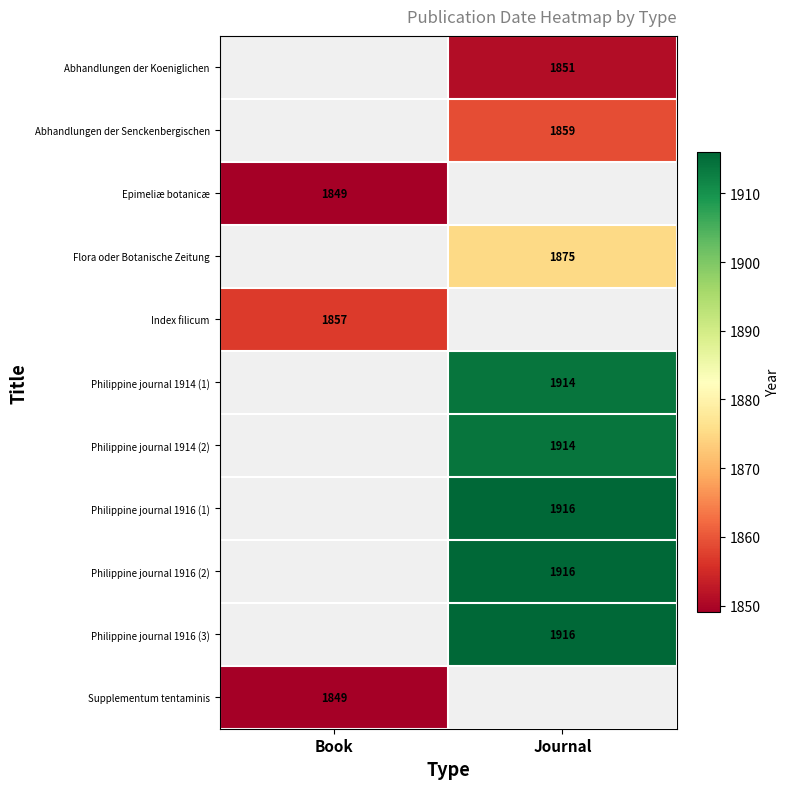

The Philippine journal 1914 (1) series shows 1237 at Journal. True or false?

False